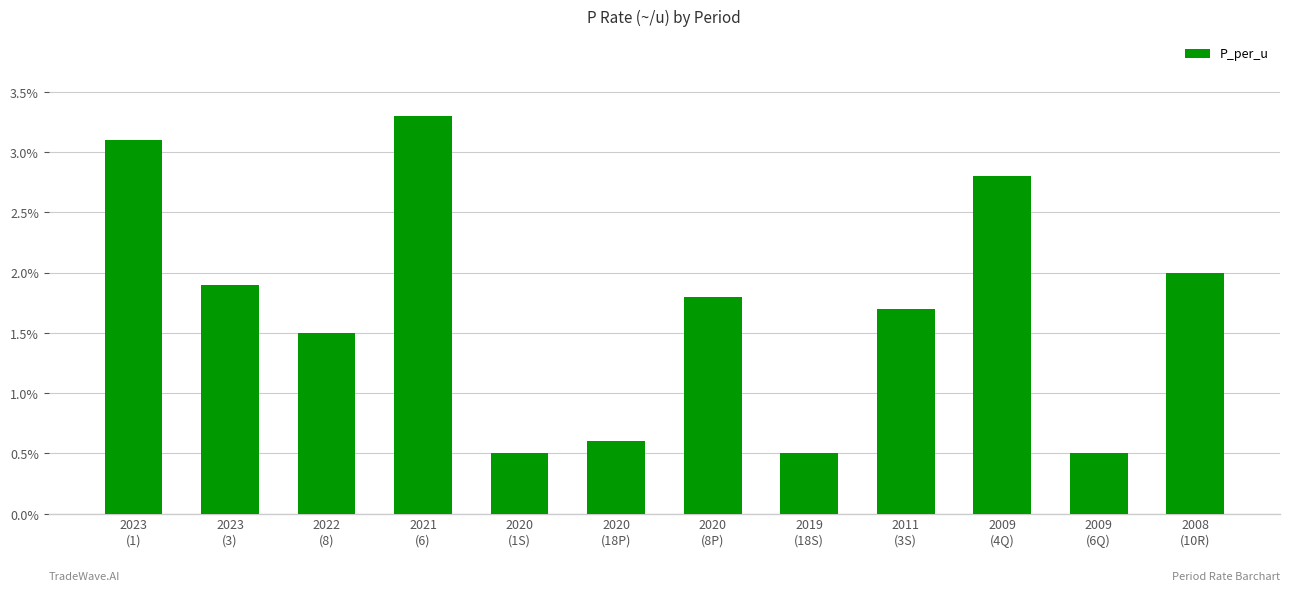

At which label does the data first exceed 1?

2023
(1)